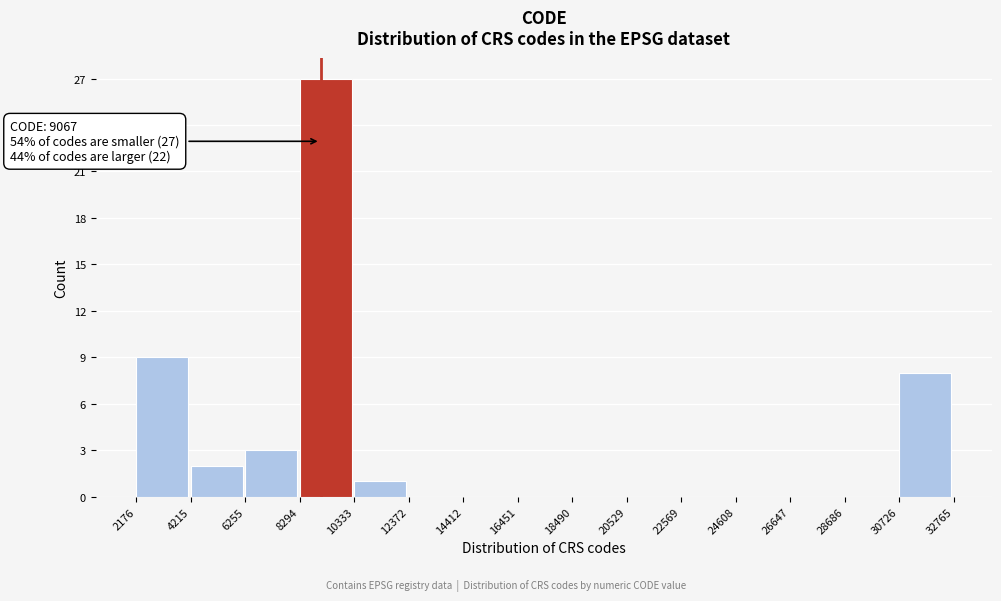

Which range on the x-axis has the tallest bar?

8294 to 10333